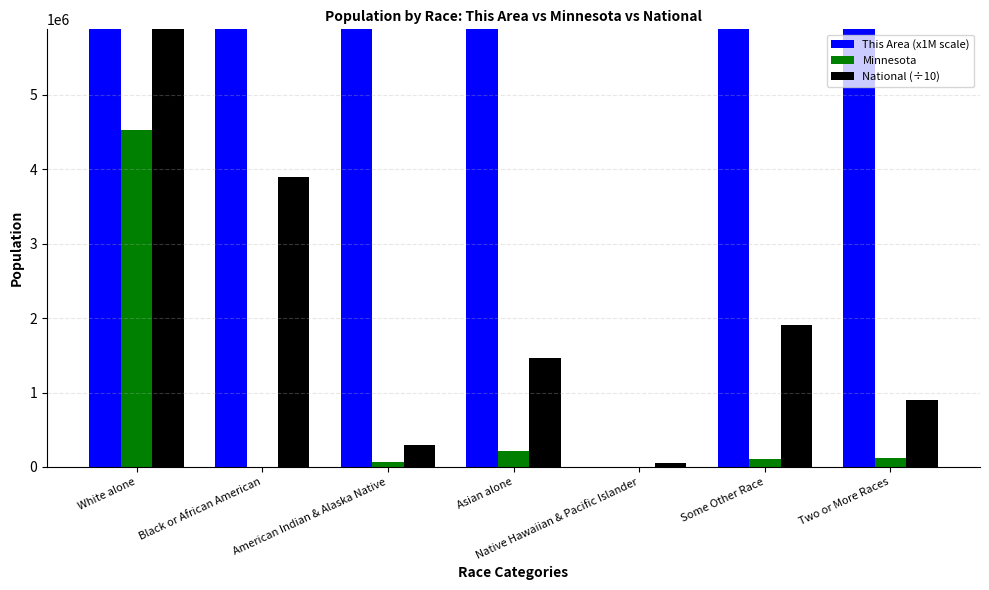

At which category is the sum across all series the highest?

Two or More Races